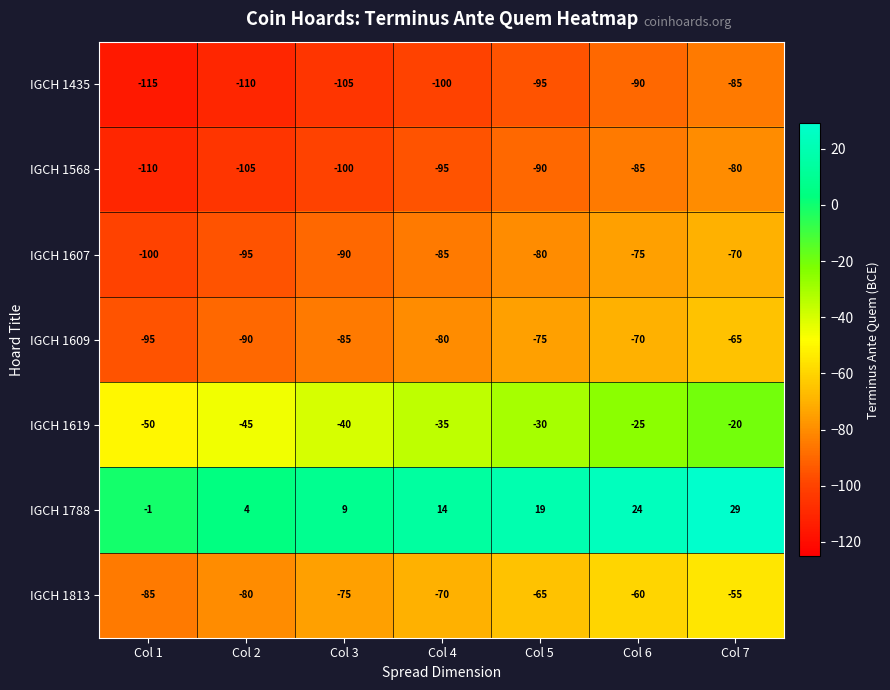

What is the spread (max minus min) of values at Col 4?

114